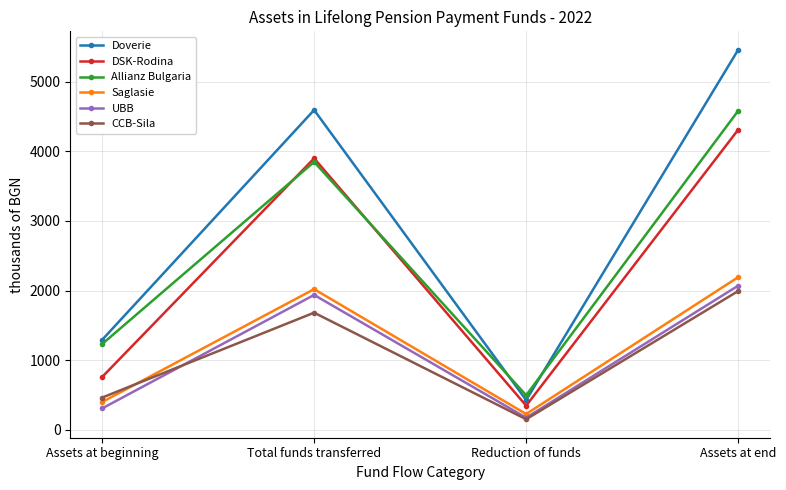

What is the label of the 4th point from the left?

Assets at end